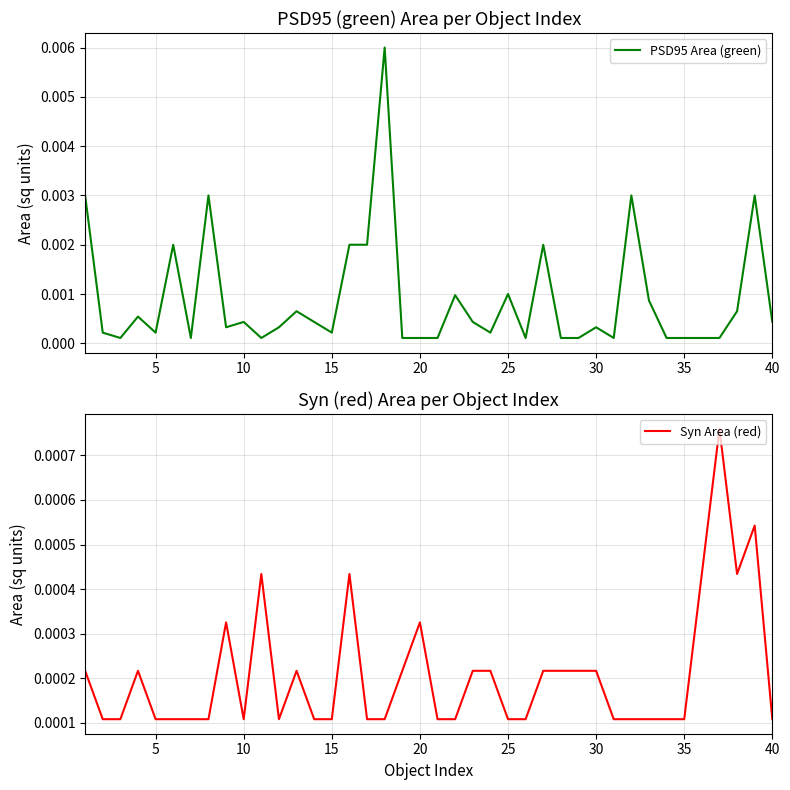

How many lines are shown in the chart?

2